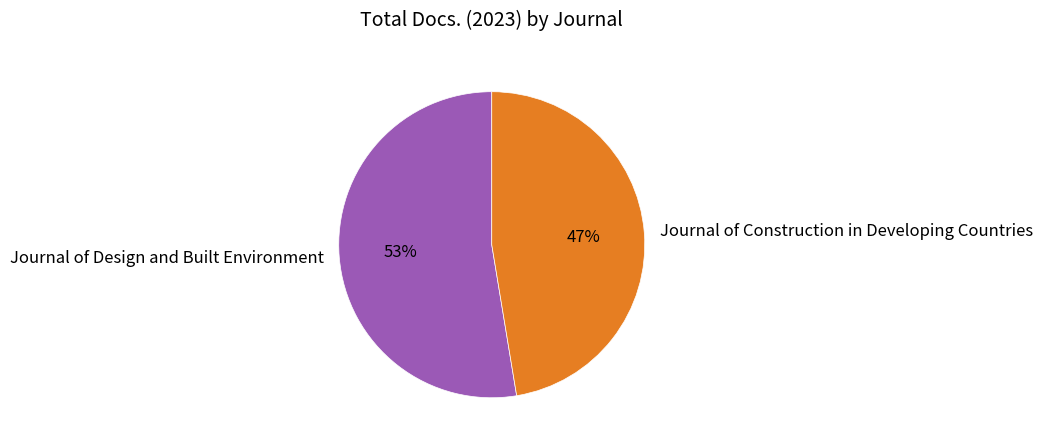

Rank the categories by value from highest to lowest.

Journal of Design and Built Environment, Journal of Construction in Developing Countries